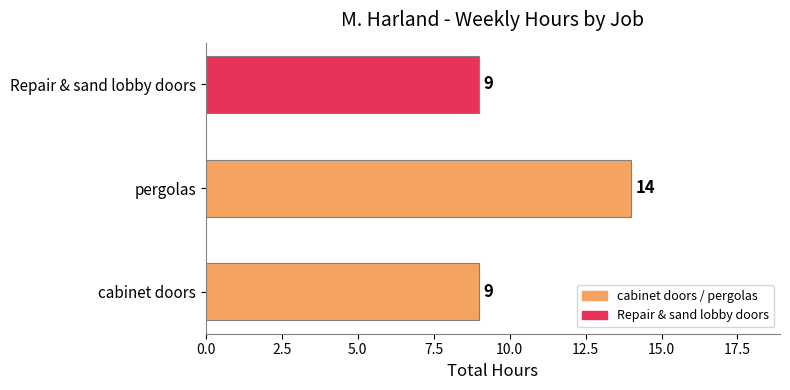

Approximately how many times larger is the value at pergolas compared to cabinet doors?

1.6